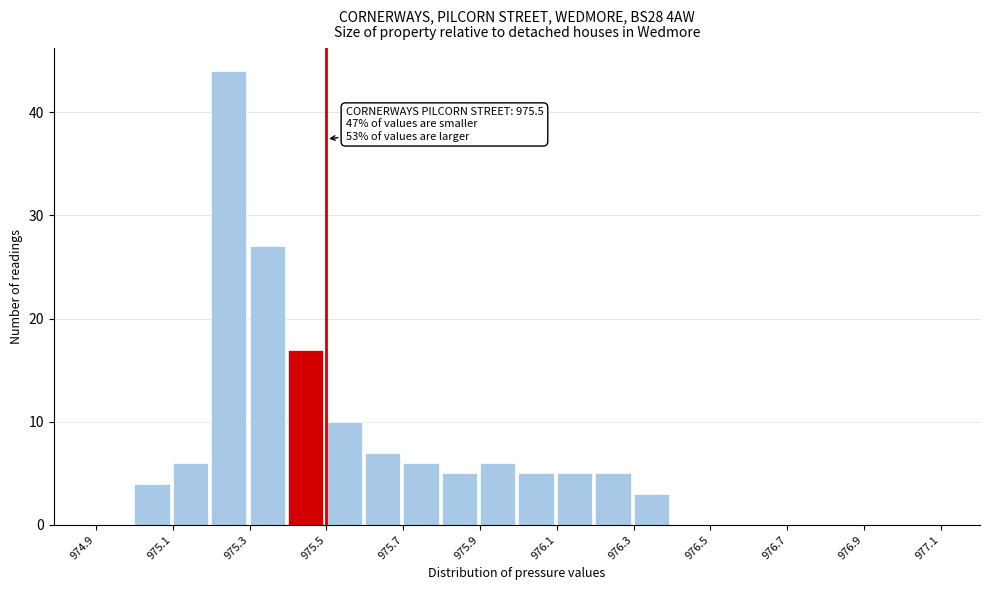

Over which range of the x-axis is the bar tallest?

975.2 to 975.3